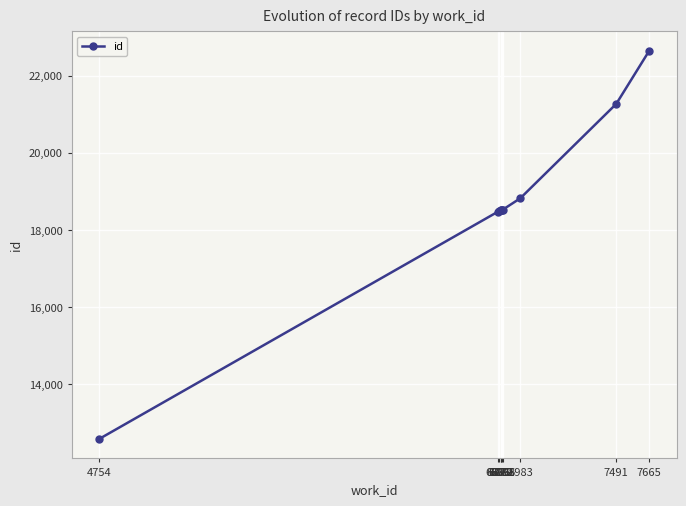

What is the average value?

18634